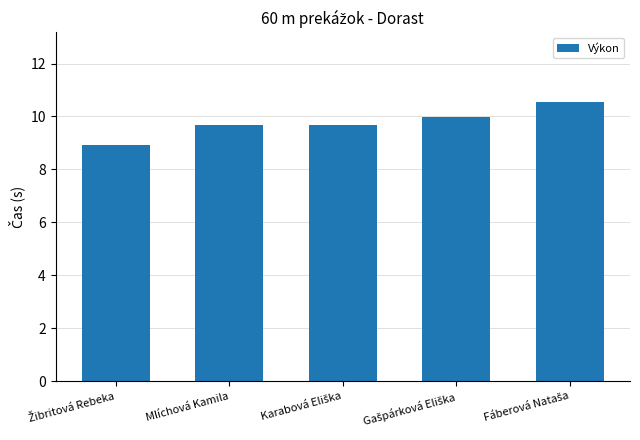

What is the value of the 5th bar from the left?

10.5